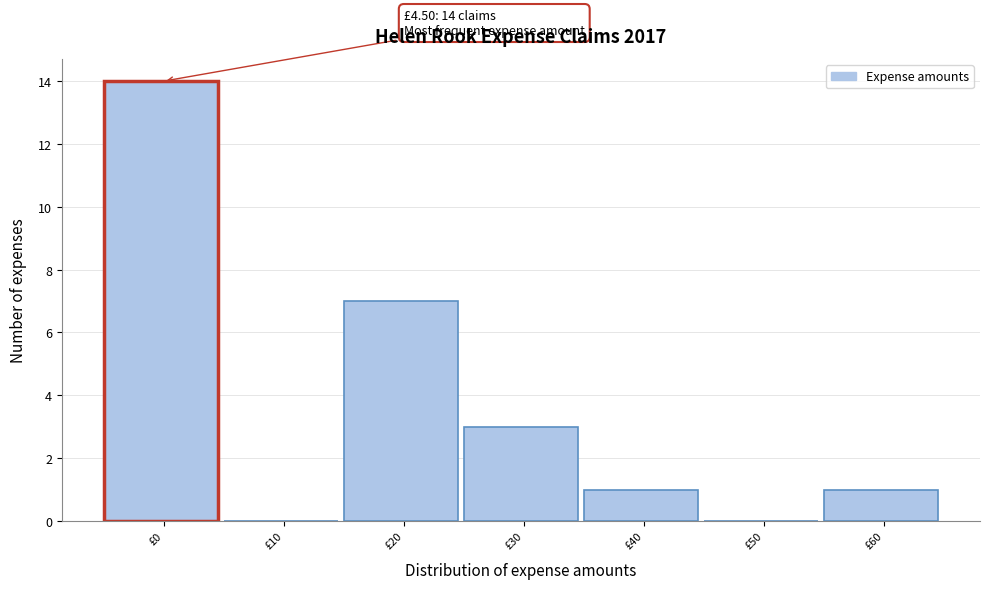

Reading left to right, list all the values displayed in this chart.

£0=14	£10=0	£20=7	£30=3	£40=1	£50=0	£60=1